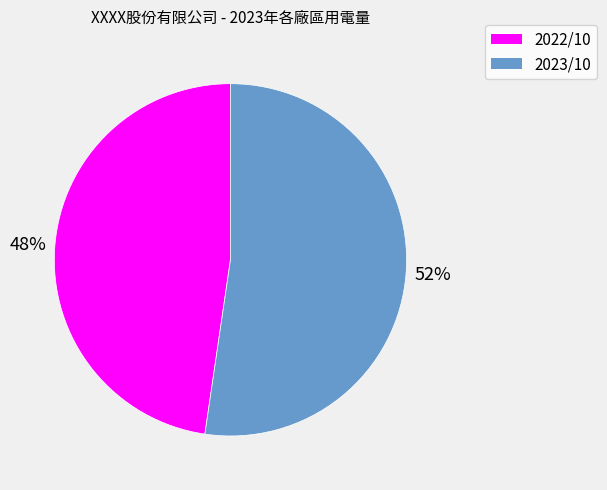

Count the number of slices in the pie.

2